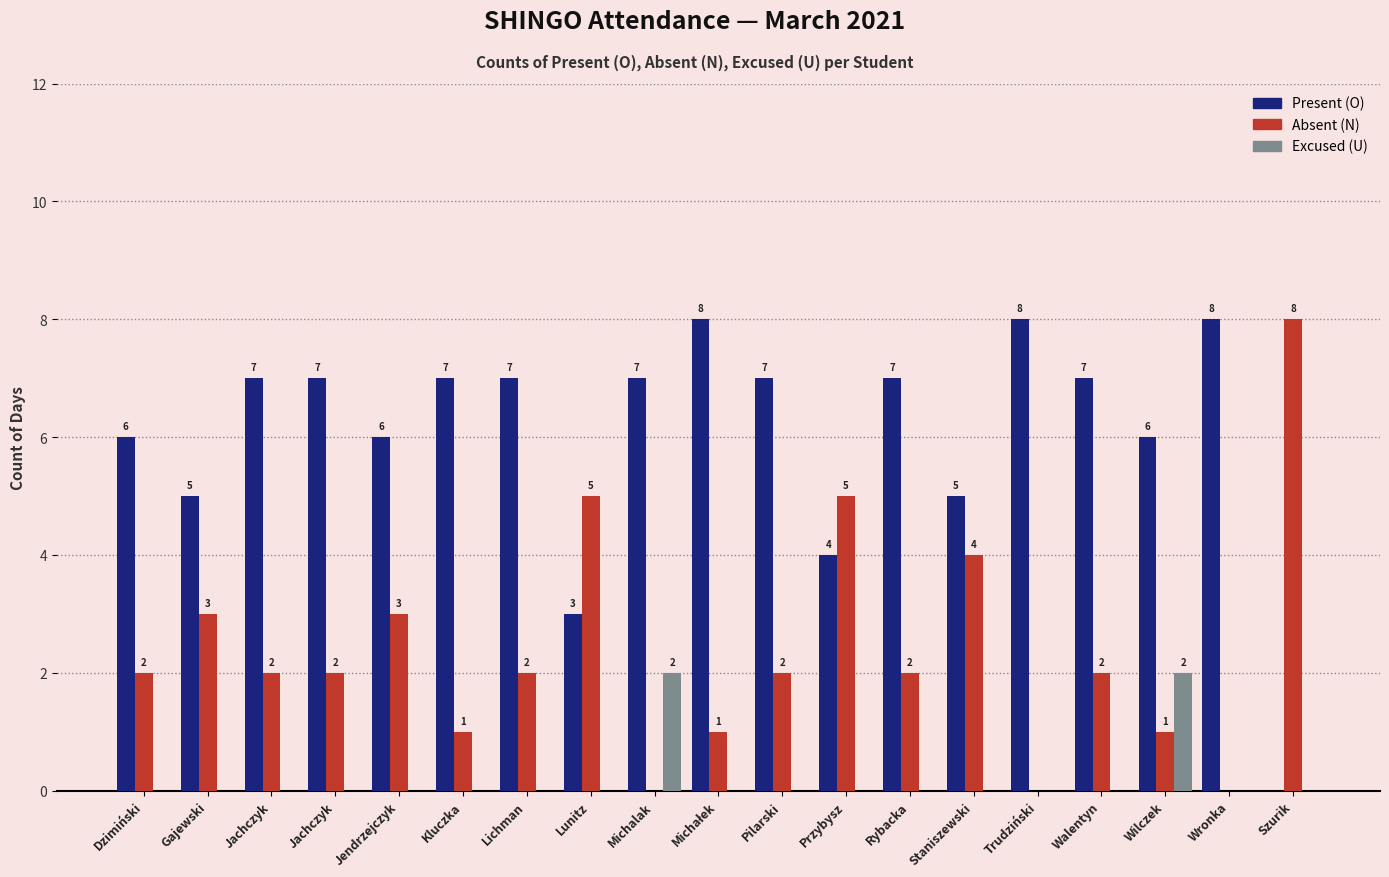

Reading left to right, extract all data points from this chart.

Present (O): Dzimiński=6	Gajewski=5	Jachczyk=7	Jachczyk=7	Jendrzejczyk=6	Kluczka=7	Lichman=7	Lunitz=3	Michalak=7	Michałek=8	Pilarski=7	Przybysz=4	Rybacka=7	Staniszewski=5	Trudziński=8	Walentyn=7	Wilczek=6	Wronka=8	Szurik=0
Absent (N): Dzimiński=2	Gajewski=3	Jachczyk=2	Jachczyk=2	Jendrzejczyk=3	Kluczka=1	Lichman=2	Lunitz=5	Michalak=0	Michałek=1	Pilarski=2	Przybysz=5	Rybacka=2	Staniszewski=4	Trudziński=0	Walentyn=2	Wilczek=1	Wronka=0	Szurik=8
Excused (U): Dzimiński=0	Gajewski=0	Jachczyk=0	Jachczyk=0	Jendrzejczyk=0	Kluczka=0	Lichman=0	Lunitz=0	Michalak=2	Michałek=0	Pilarski=0	Przybysz=0	Rybacka=0	Staniszewski=0	Trudziński=0	Walentyn=0	Wilczek=2	Wronka=0	Szurik=0